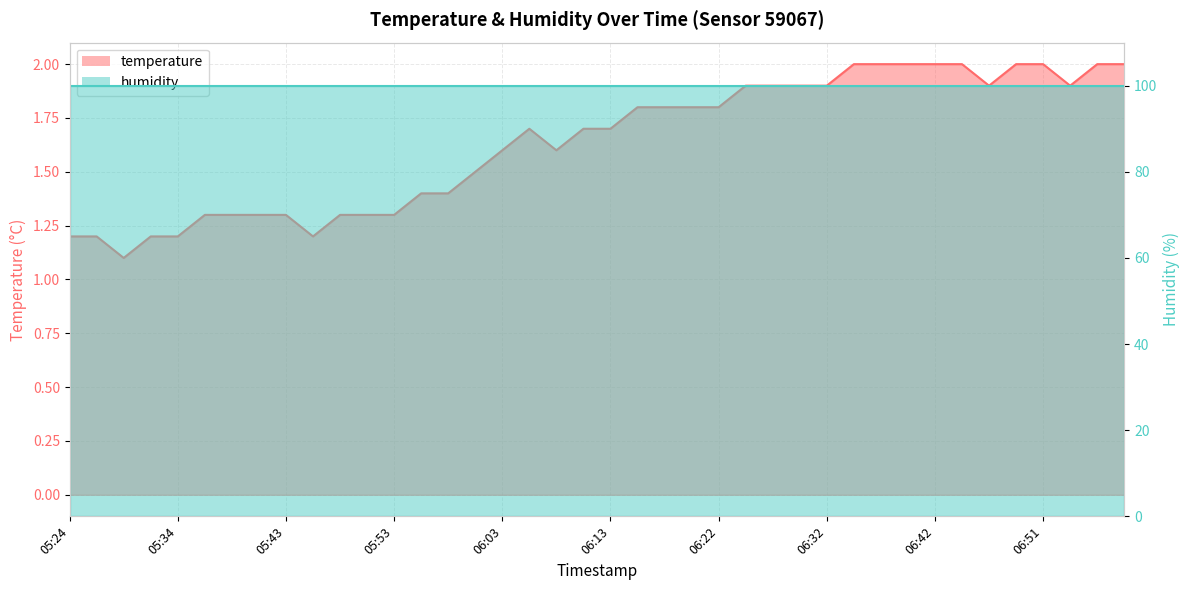

How many values are between 1 and 2?

40